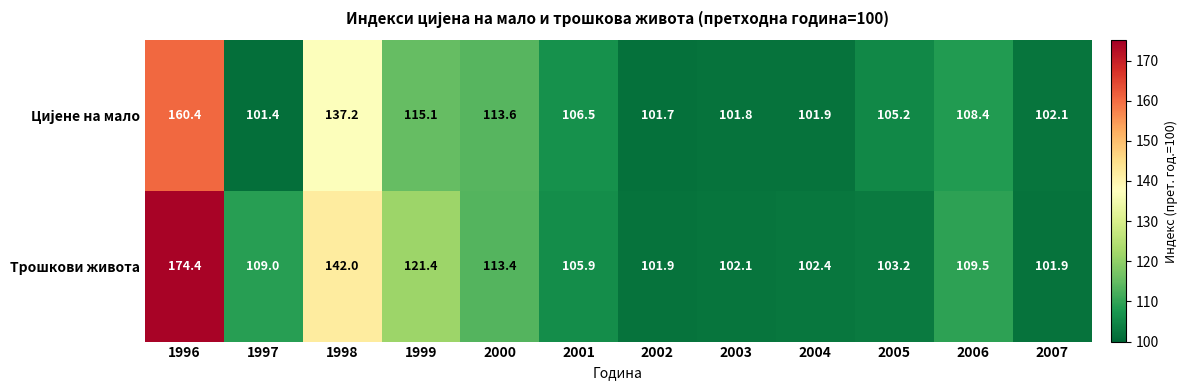

What is the minimum value for Трошкови живота?

101.9